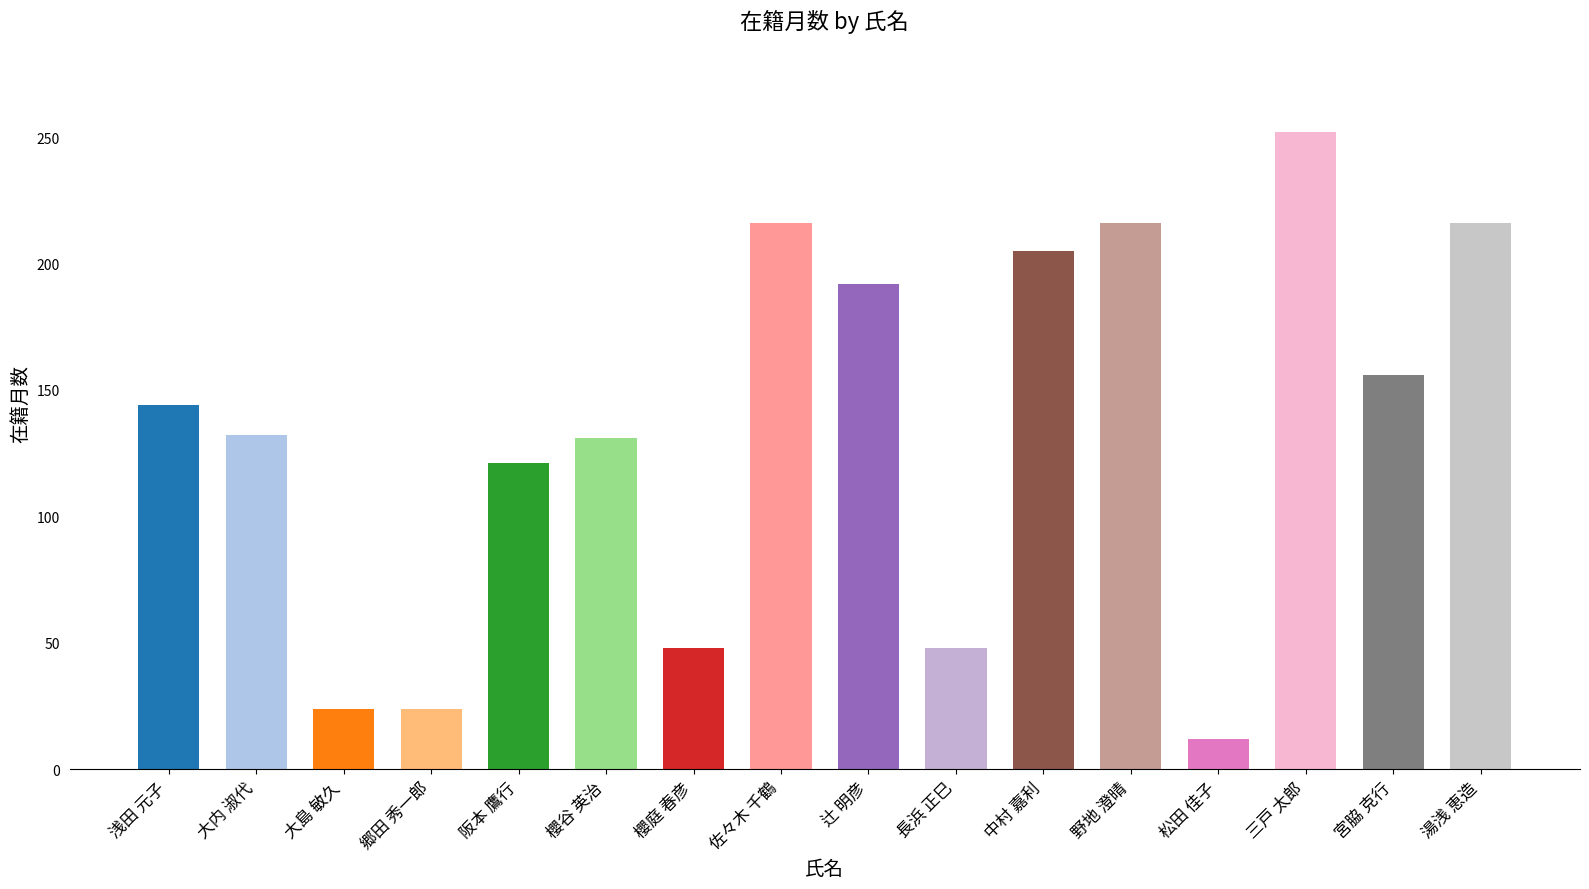

The chart shows a value of 324 at 野地 澄晴. True or false?

False